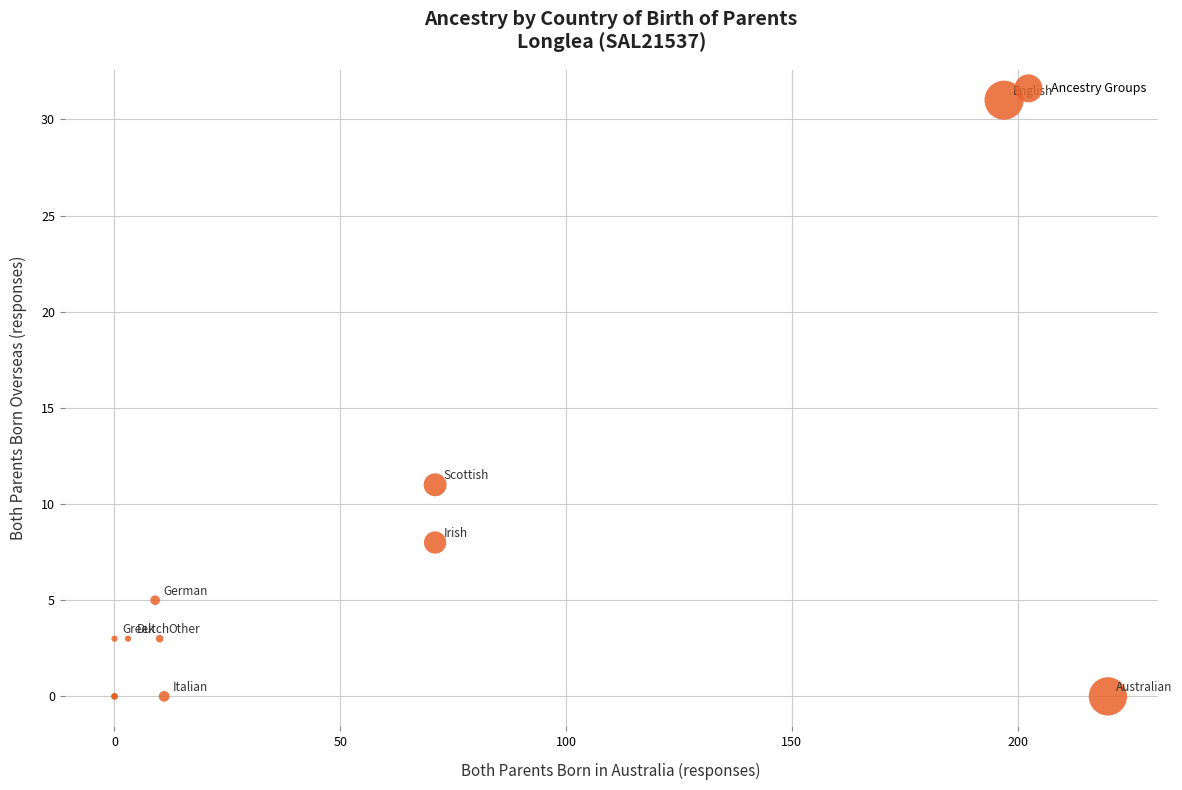

What Y value in the scatter plot is closest to 15?

11